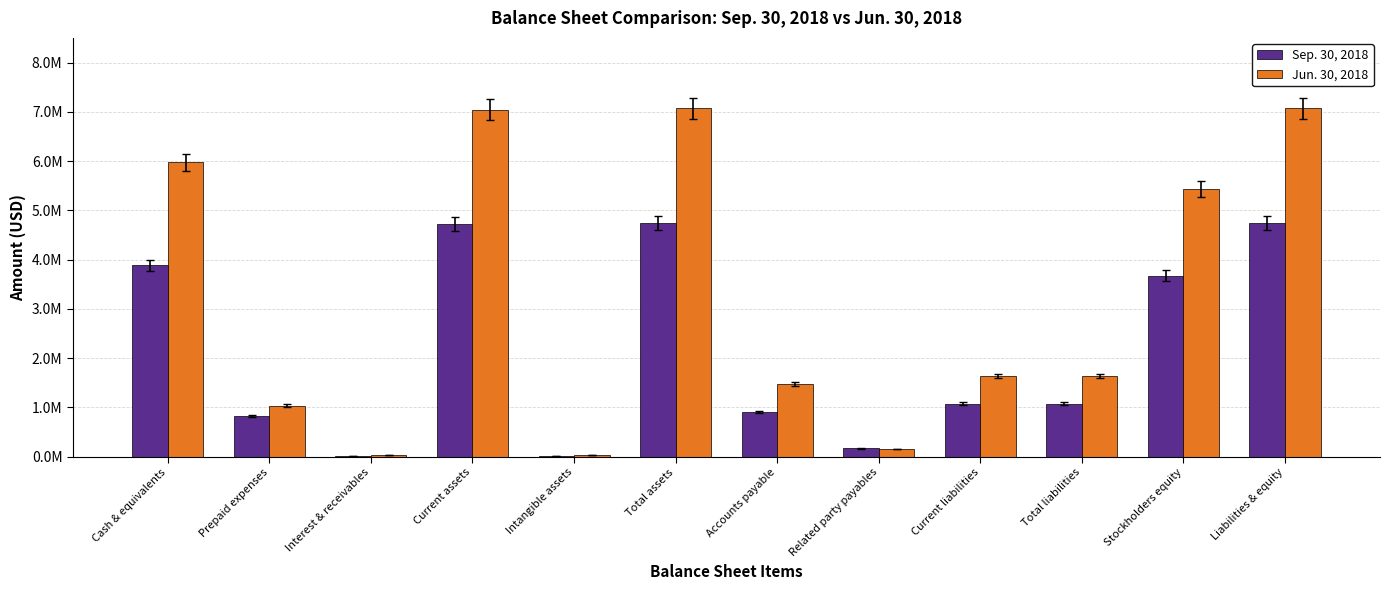

What is the label of the 1st bar from the left?

Cash & equivalents